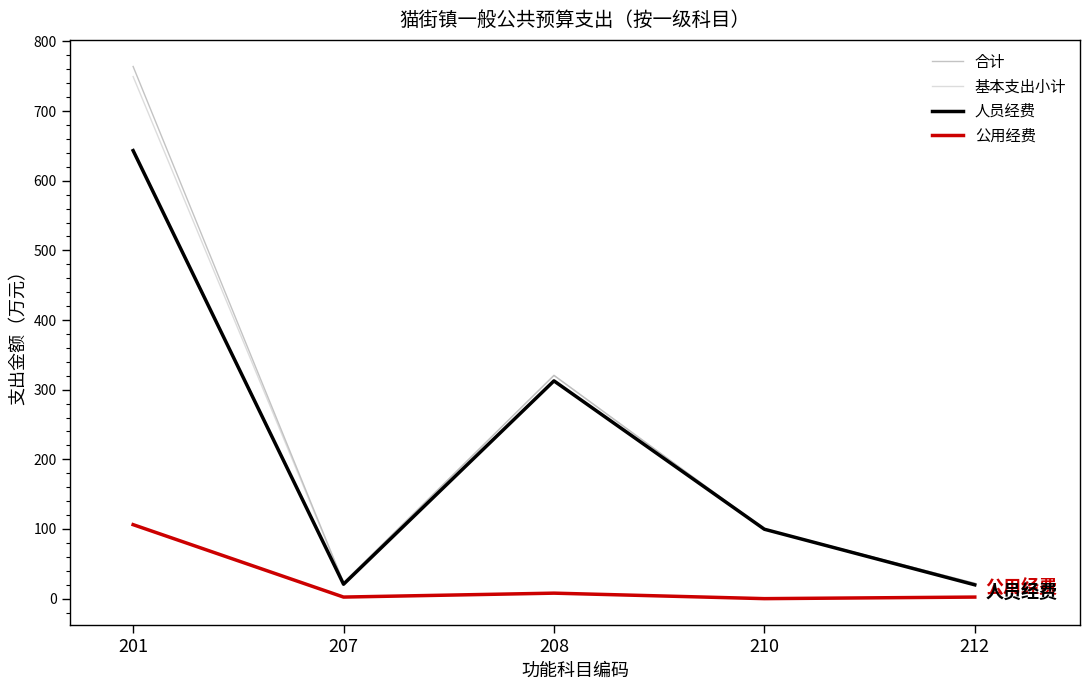

Is it true that 合计 equals 23.0 at 207?

True